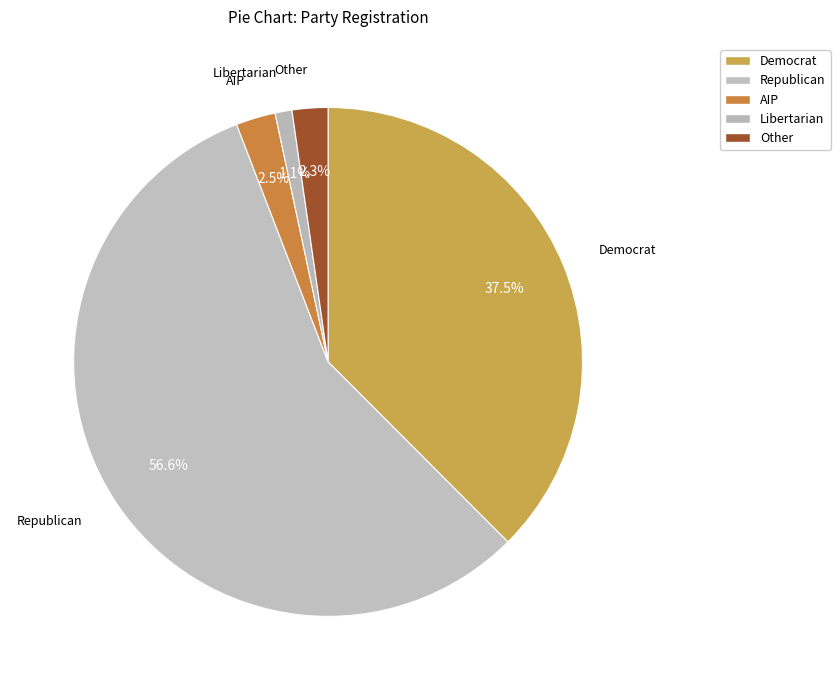

Count the number of slices in the pie.

5